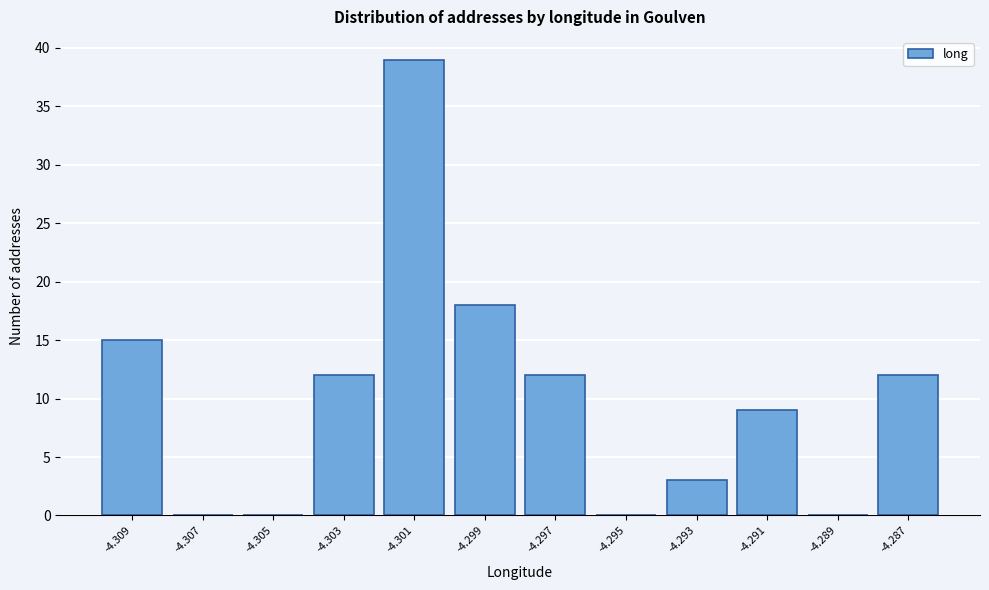

Reading left to right, extract all data points from this chart.

-4.309=15	-4.307=0	-4.305=0	-4.303=12	-4.301=39	-4.299=18	-4.297=12	-4.295=0	-4.293=3	-4.291=9	-4.289=0	-4.287=12